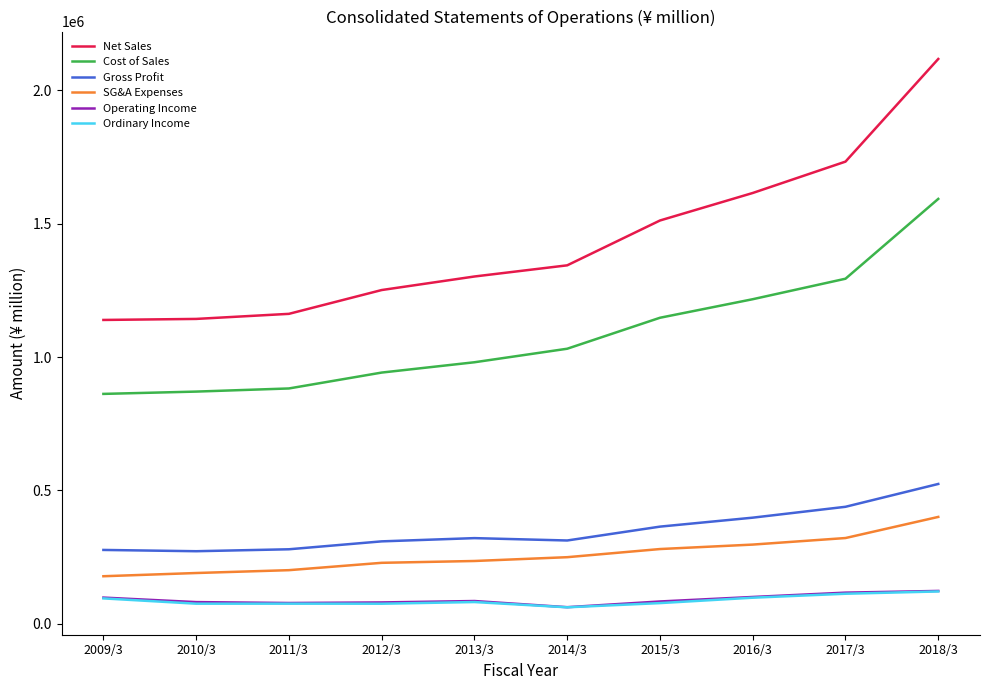

True or false: Gross Profit and Cost of Sales intersect in this chart.

False